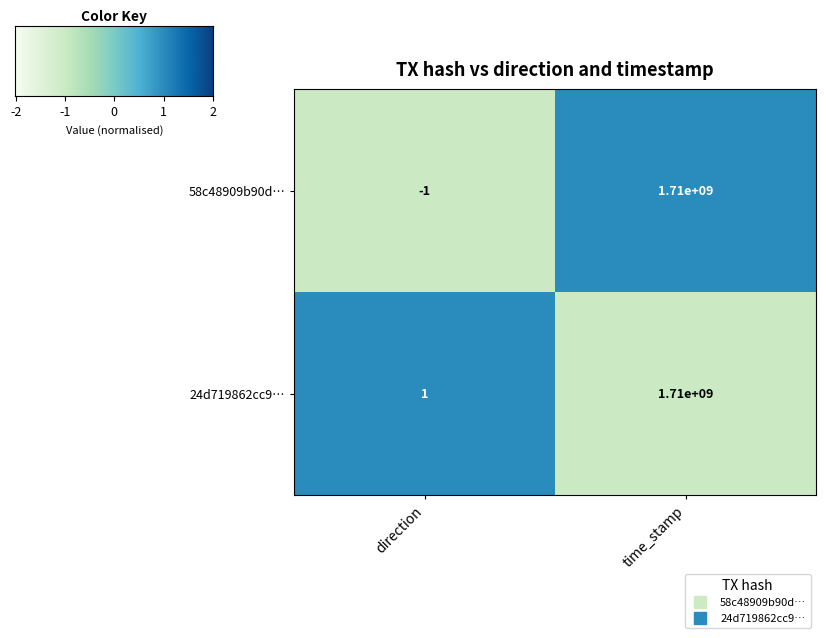

What is the maximum value shown in the chart?

1710000000